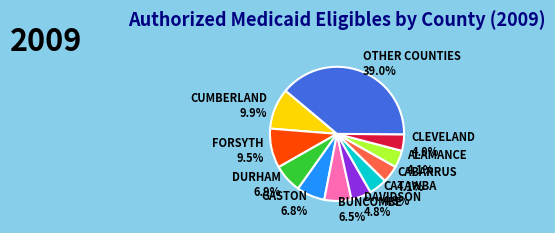

Approximately how many times larger is the value at OTHER COUNTIES compared to ALAMANCE?

9.5